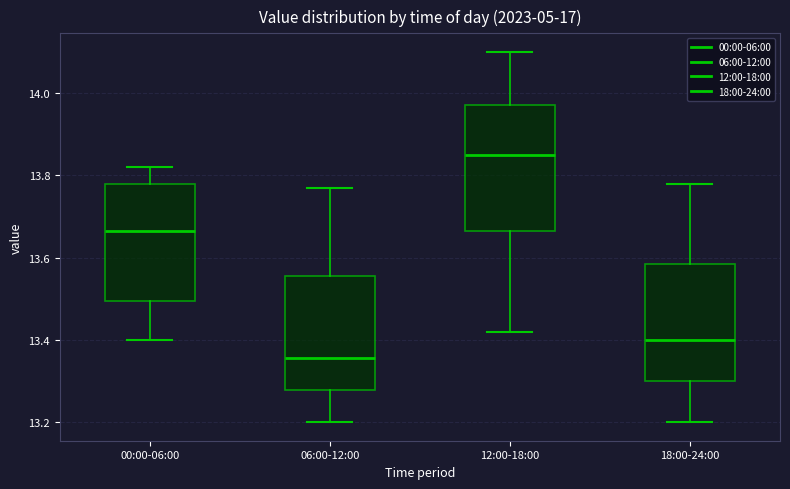

Reading left to right, read every box against the y-axis: the position of its median line, the range the box covers, and the ends of its whiskers. The values are not printed on the chart, so give them approximately, as read against the axis.

00:00-06:00: median 13.66, box 13.50 to 13.78, whiskers 13.40 to 13.82
06:00-12:00: median 13.36, box 13.28 to 13.56, whiskers 13.20 to 13.78
12:00-18:00: median 13.86, box 13.66 to 13.98, whiskers 13.42 to 14.10
18:00-24:00: median 13.40, box 13.30 to 13.58, whiskers 13.20 to 13.78